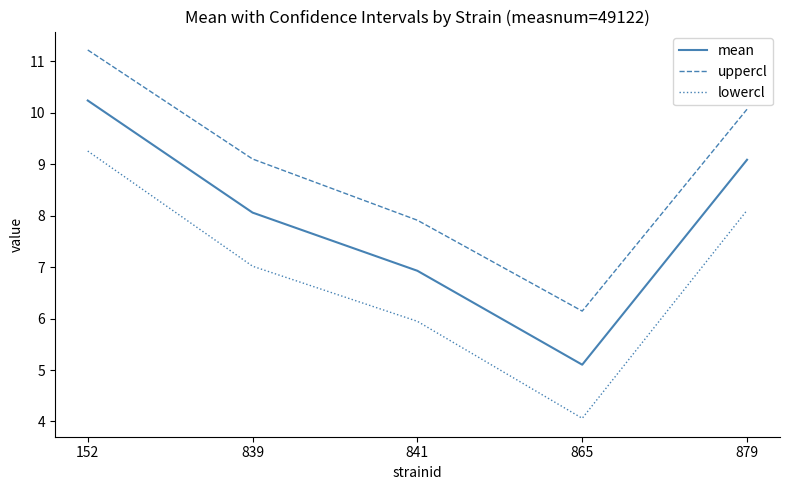

True or false: uppercl has a value of 2.7 at 152.

False